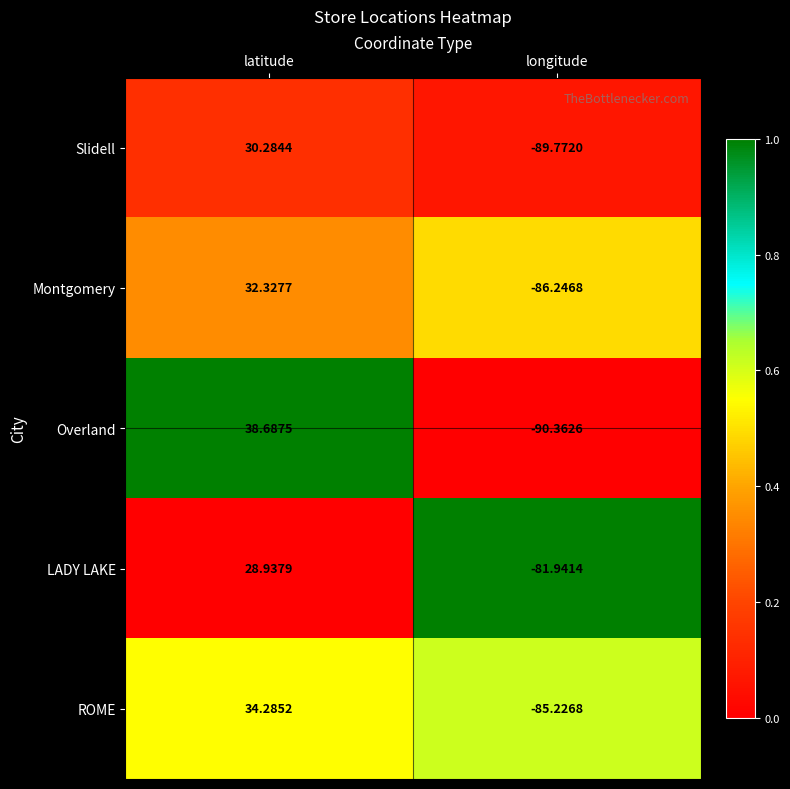

Which series has the largest range (max minus min)?

Overland